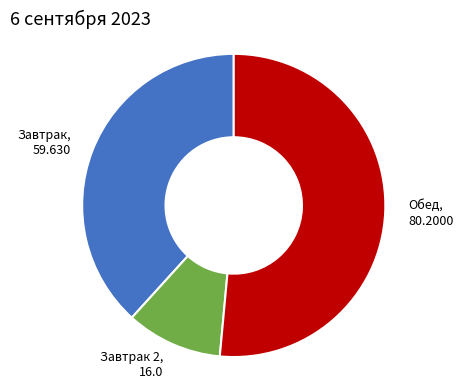

Which has a higher value, Завтрак 2, 16.0 or Обед, 80.2000?

Обед, 80.2000